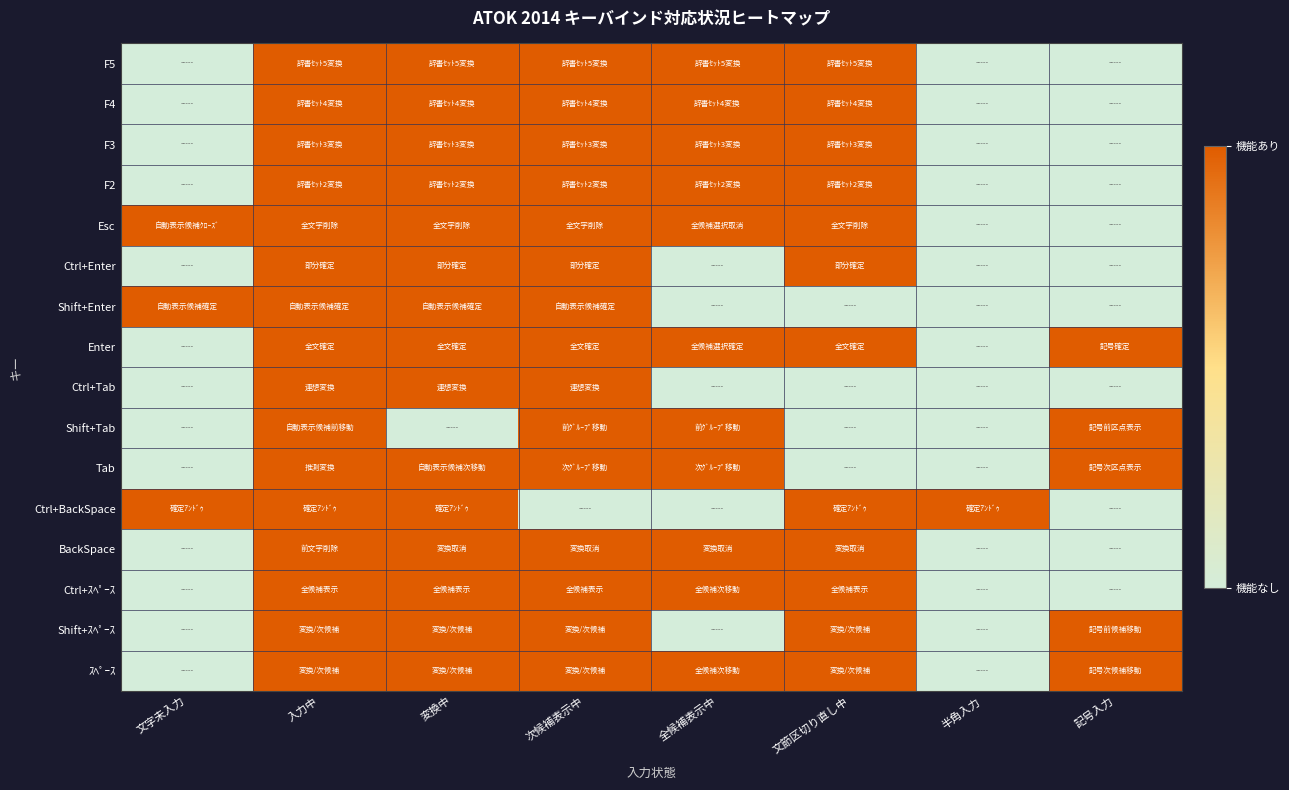

What is the maximum value shown in the chart?

1